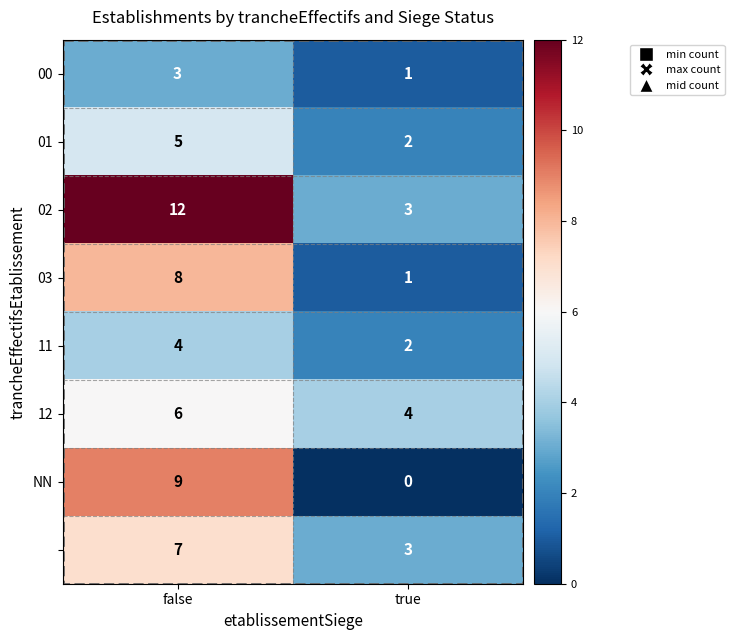

Which category has the highest value across all series?

false